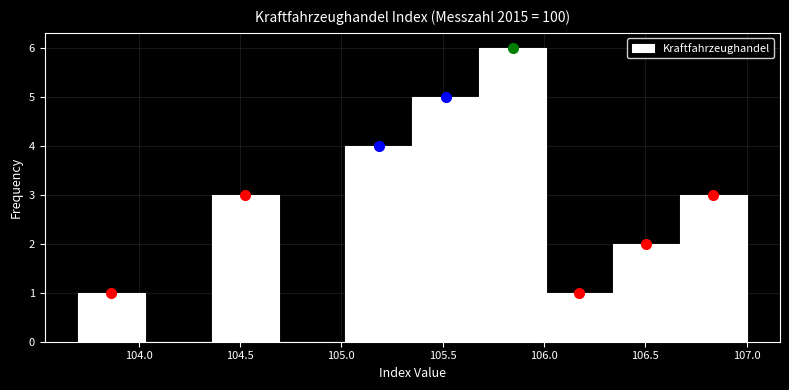

Which range on the x-axis has the tallest bar?

105.68 to 106.01